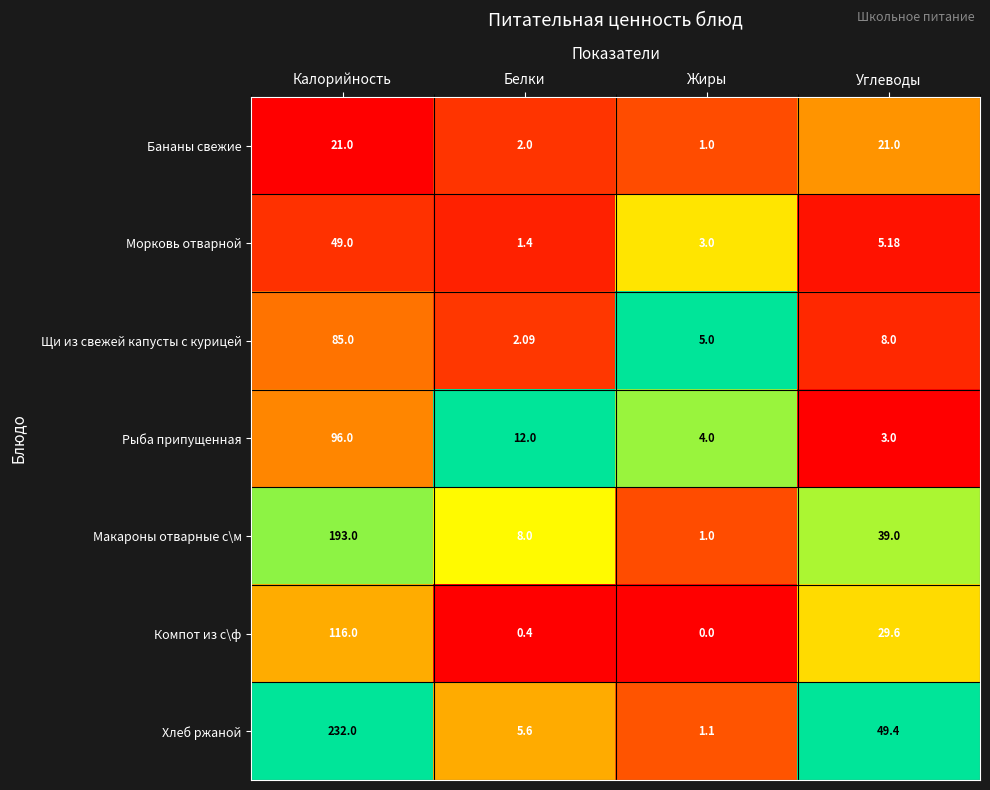

Rank the series at Углеводы from lowest to highest value.

Рыба припущенная, Морковь отварной, Щи из свежей капусты с курицей, Бананы свежие, Компот из с\ф, Макароны отварные с\м, Хлеб ржаной